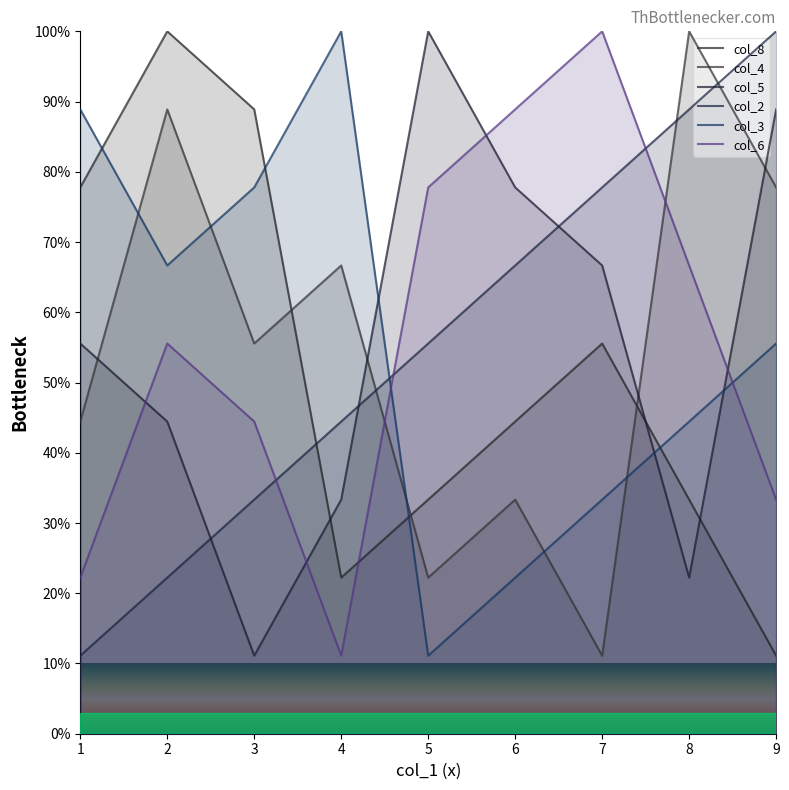

How many values in the col_5 series exceed 55?

5